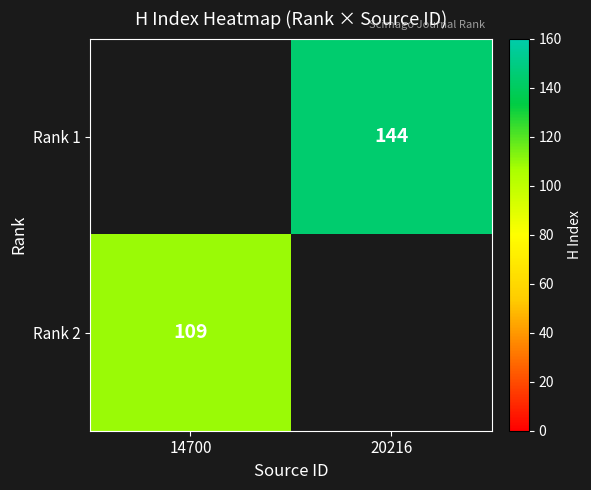

Is it true that Rank 2 equals 109 at 14700?

True